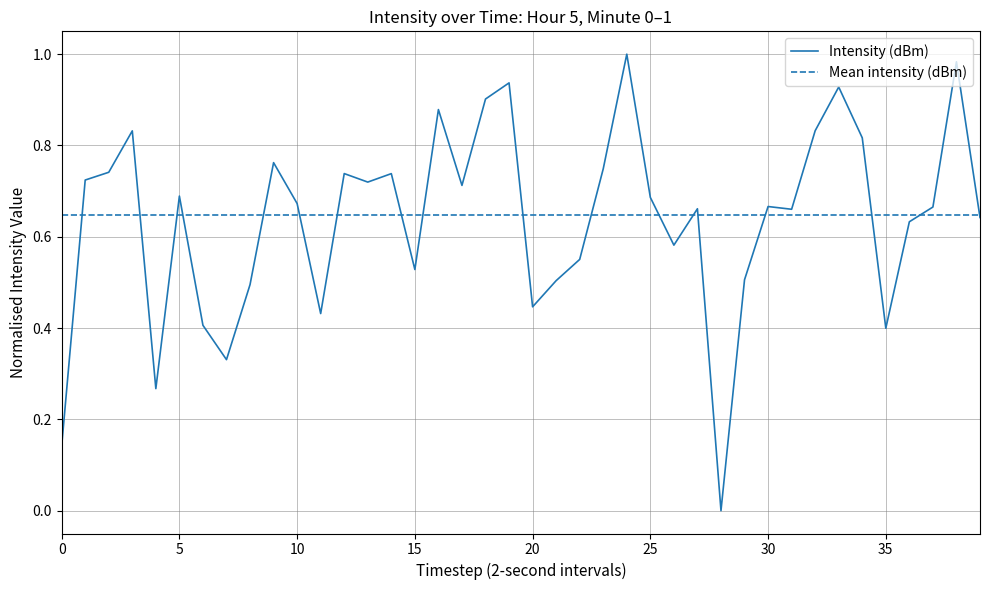

Which series has the largest range (max minus min)?

Intensity (dBm)